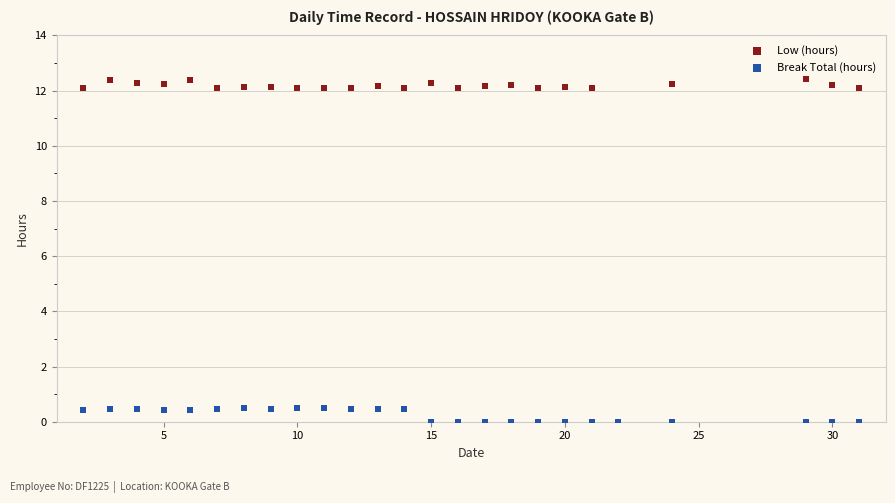

What are all the series names shown in the legend?

Low (hours), Break Total (hours)